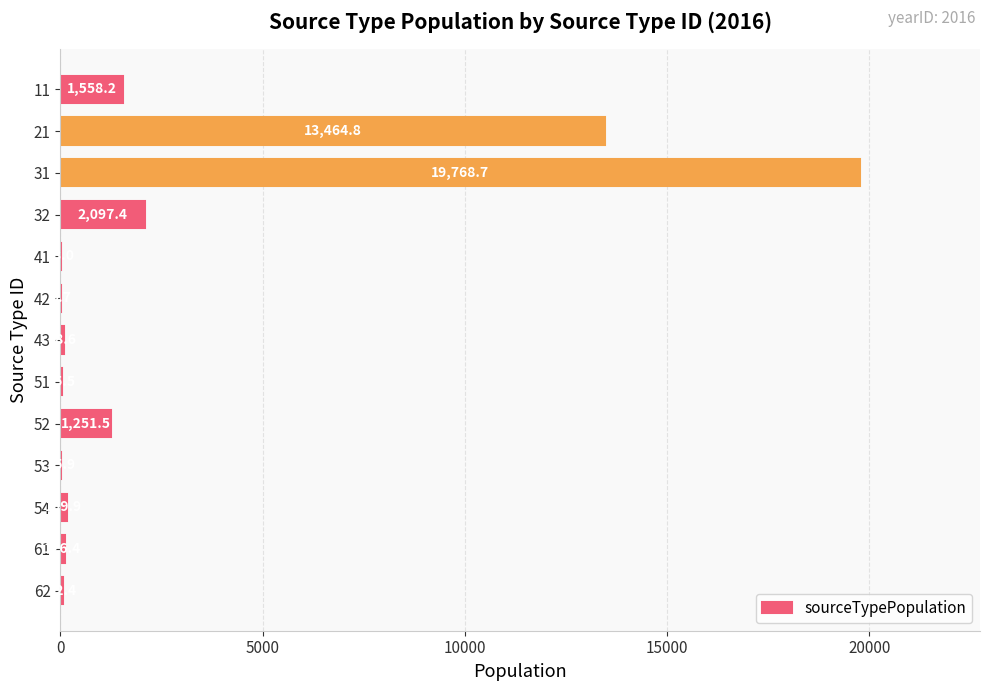

Where is the data nearest to the value 9889?

21